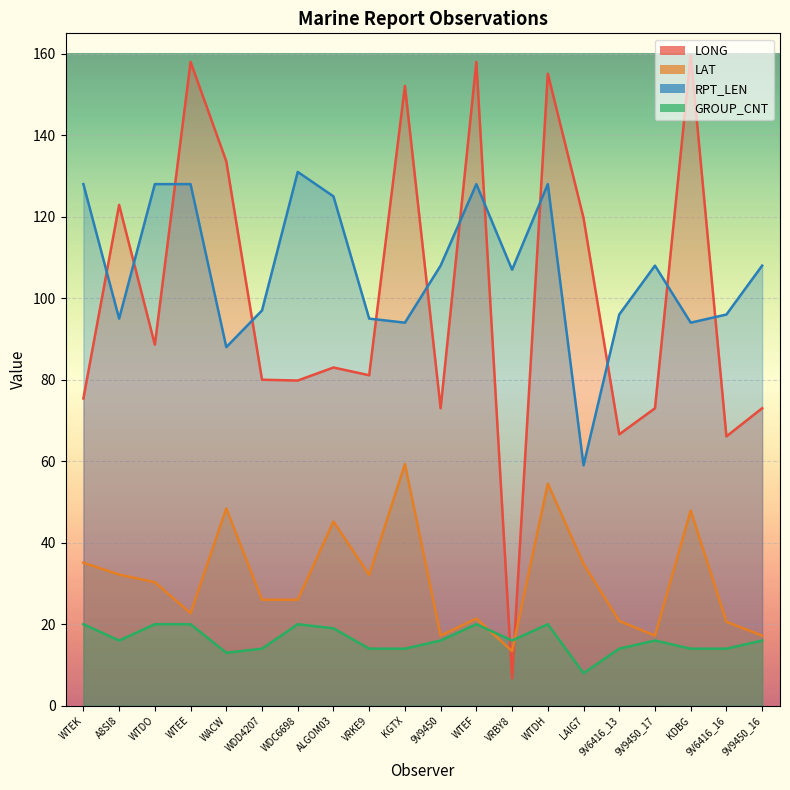

At which category does the chart reach its peak across all series?

KDBG